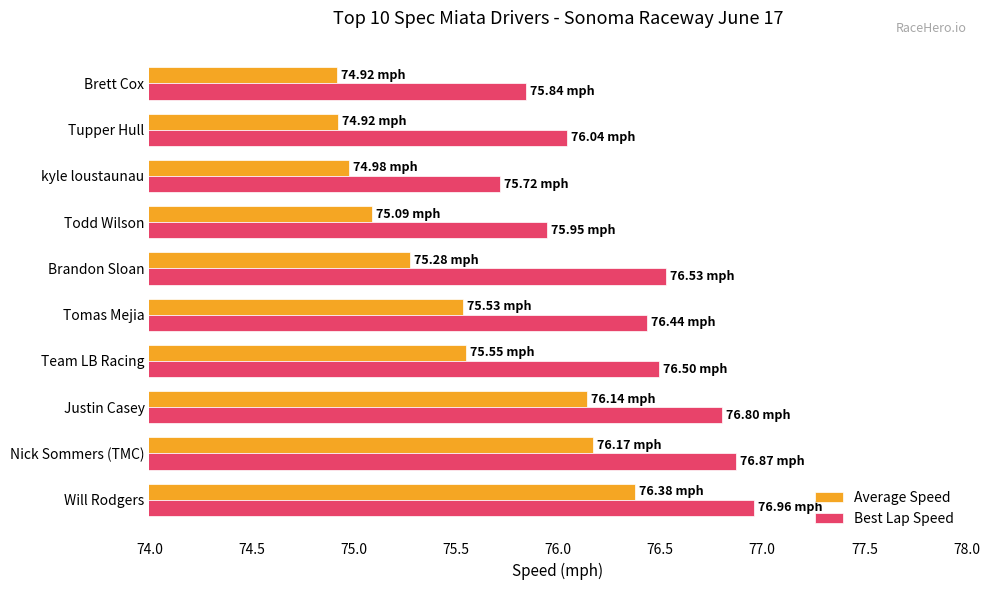

What is the spread (max minus min) of values at Brandon Sloan?

1.3